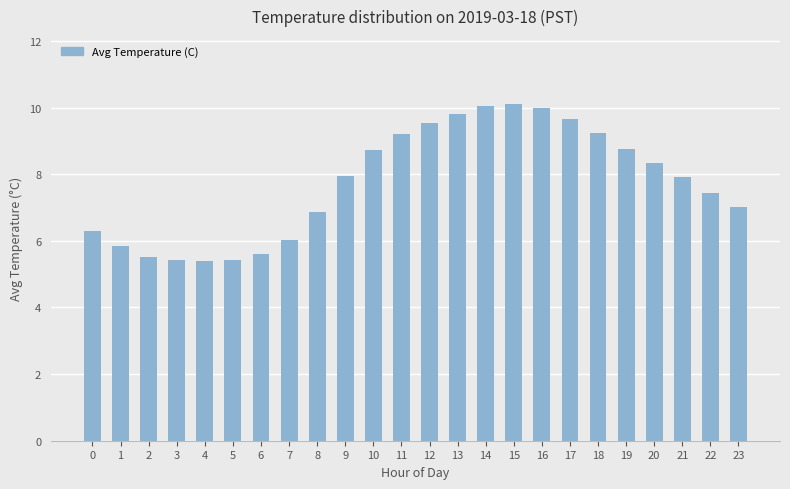

What is the value of the 9th bar from the left?

6.9